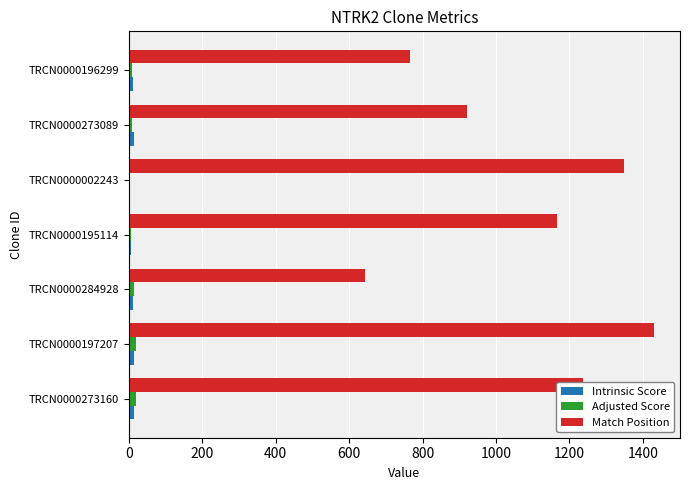

Is it true that Match Position equals 783.1 at TRCN0000195114?

False